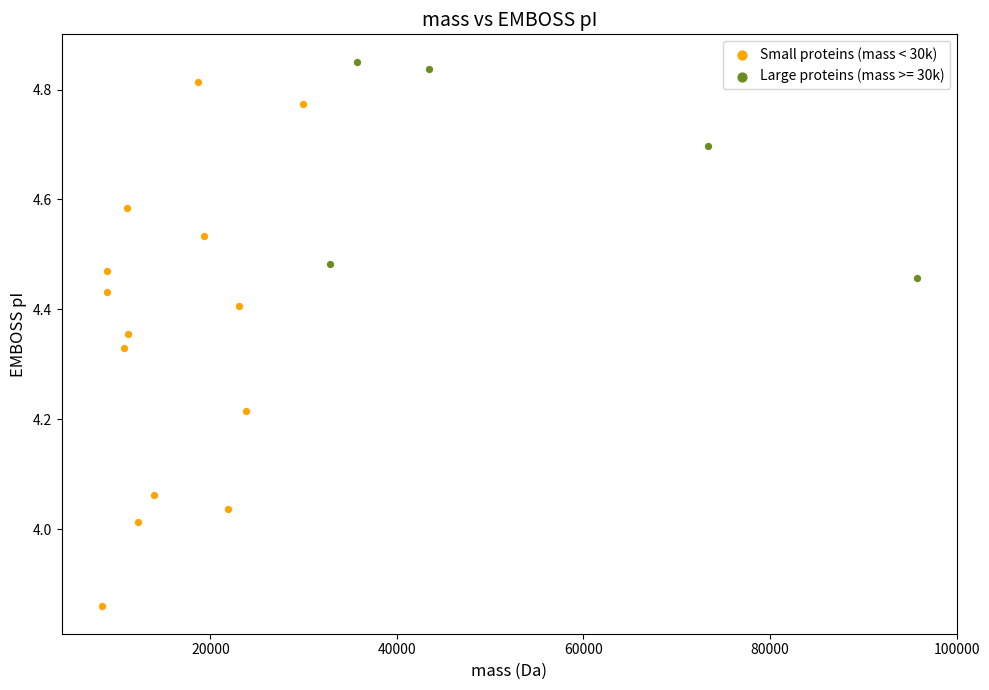

Which series reaches the minimum Y coordinate?

Small proteins (mass < 30k)